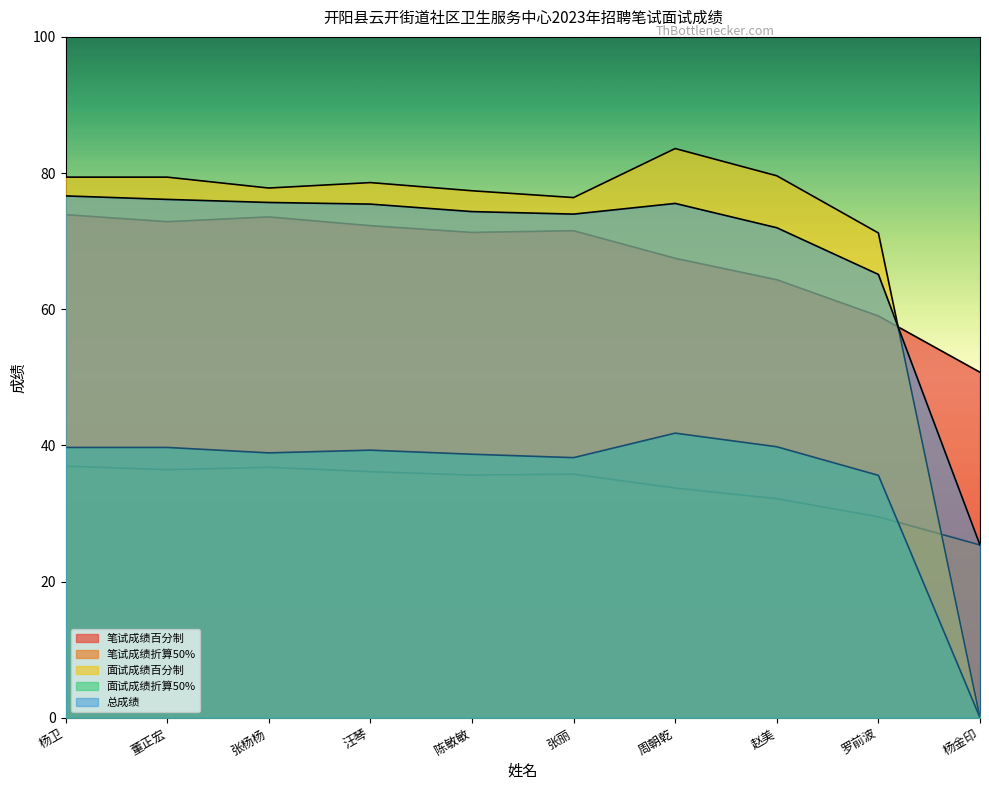

At which category does 笔试成绩百分制 reach its first local peak?

张杨杨